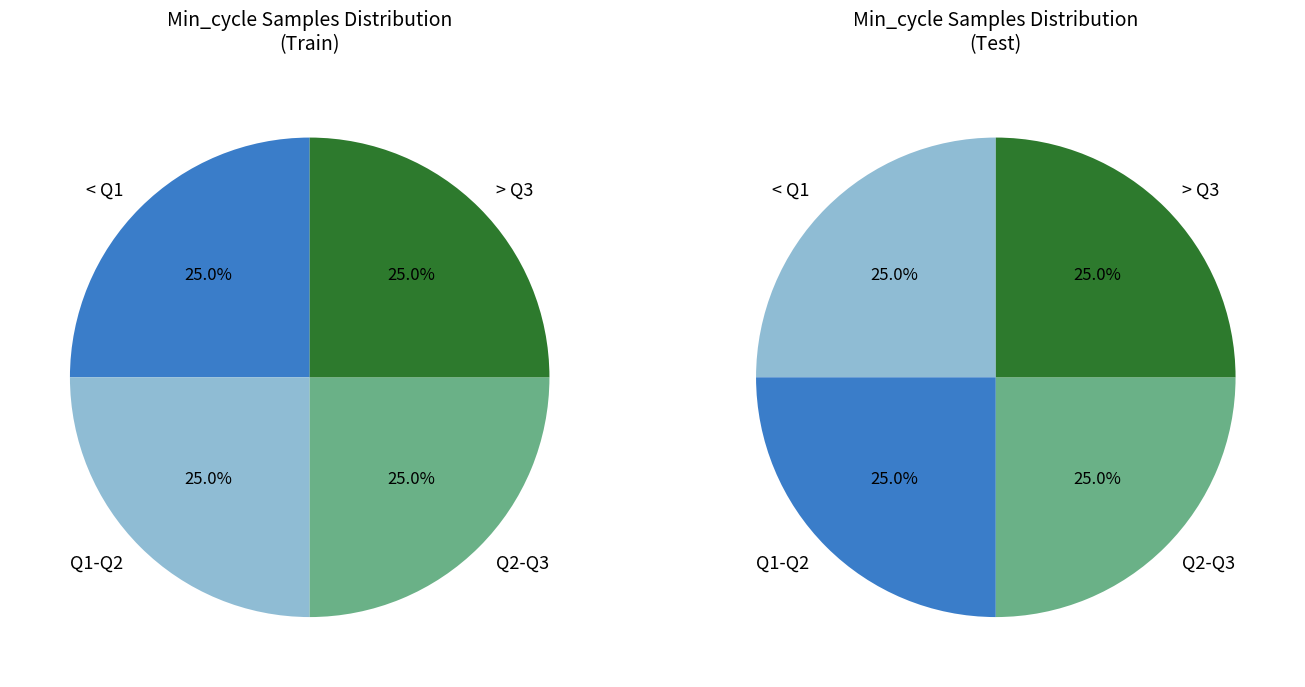

Does any single category account for the majority?

No